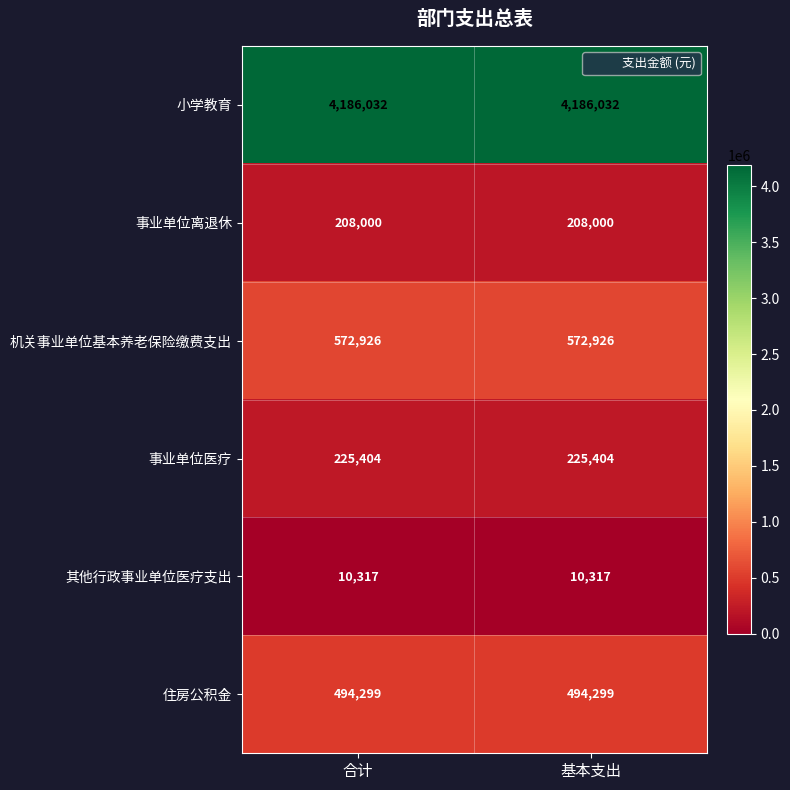

Reading left to right, list all the values displayed in this chart.

小学教育: 4186032	4186032
事业单位离退休: 208000	208000
机关事业单位基本养老保险缴费支出: 572926	572926
事业单位医疗: 225404	225404
其他行政事业单位医疗支出: 10317	10317
住房公积金: 494299	494299